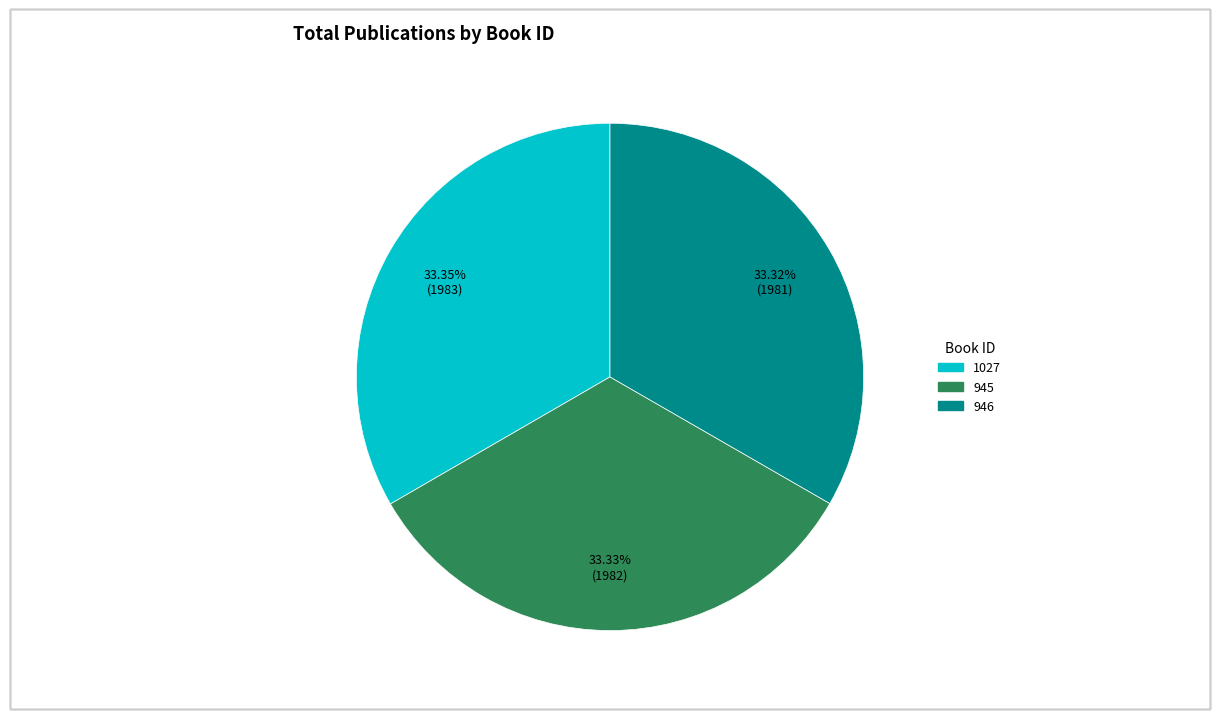

What percentage is the 946 slice, to the nearest percent?

33%